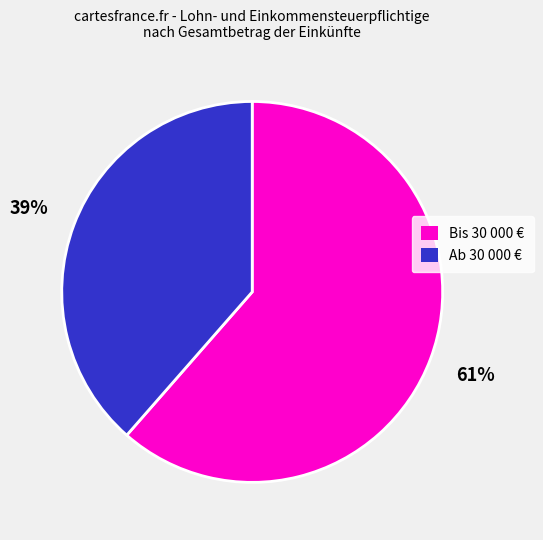

Does any single category account for the majority?

Yes